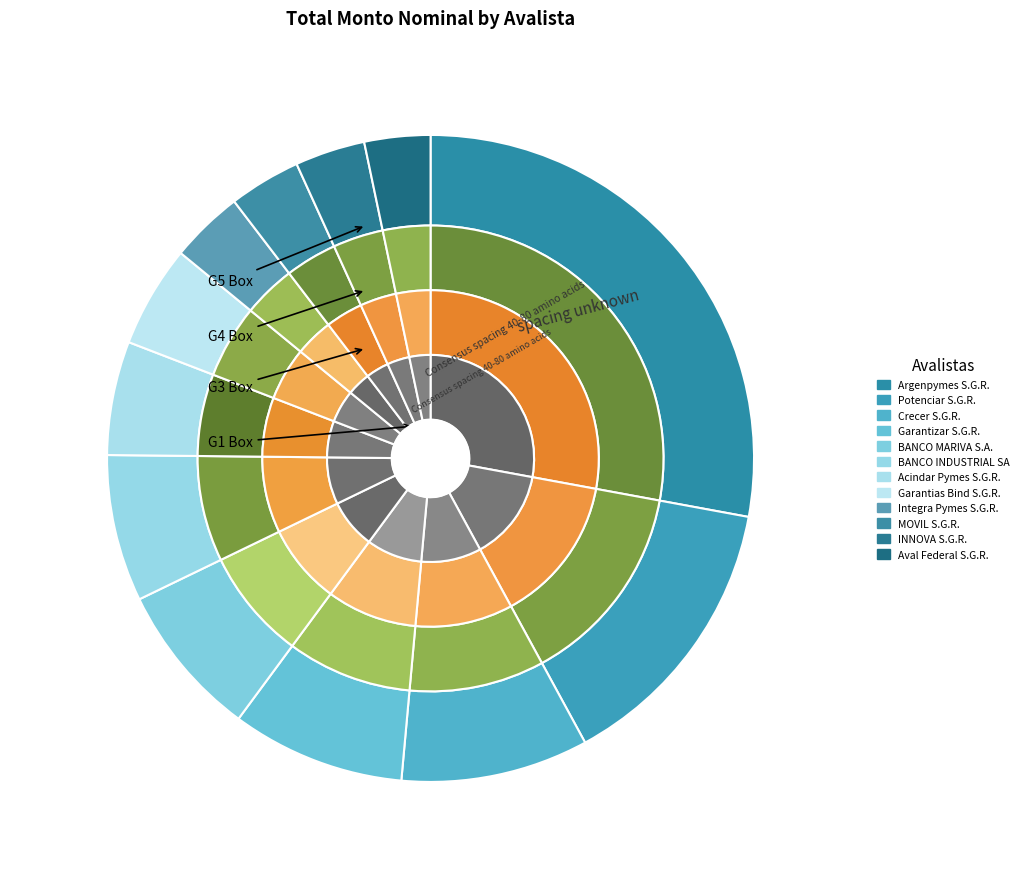

To the nearest percent, what percentage of the pie is MOVIL S.G.R.?

4%